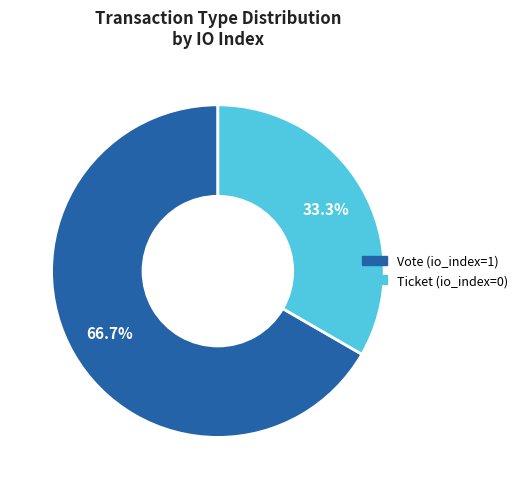

Is it true that Vote is 99% of the pie?

False